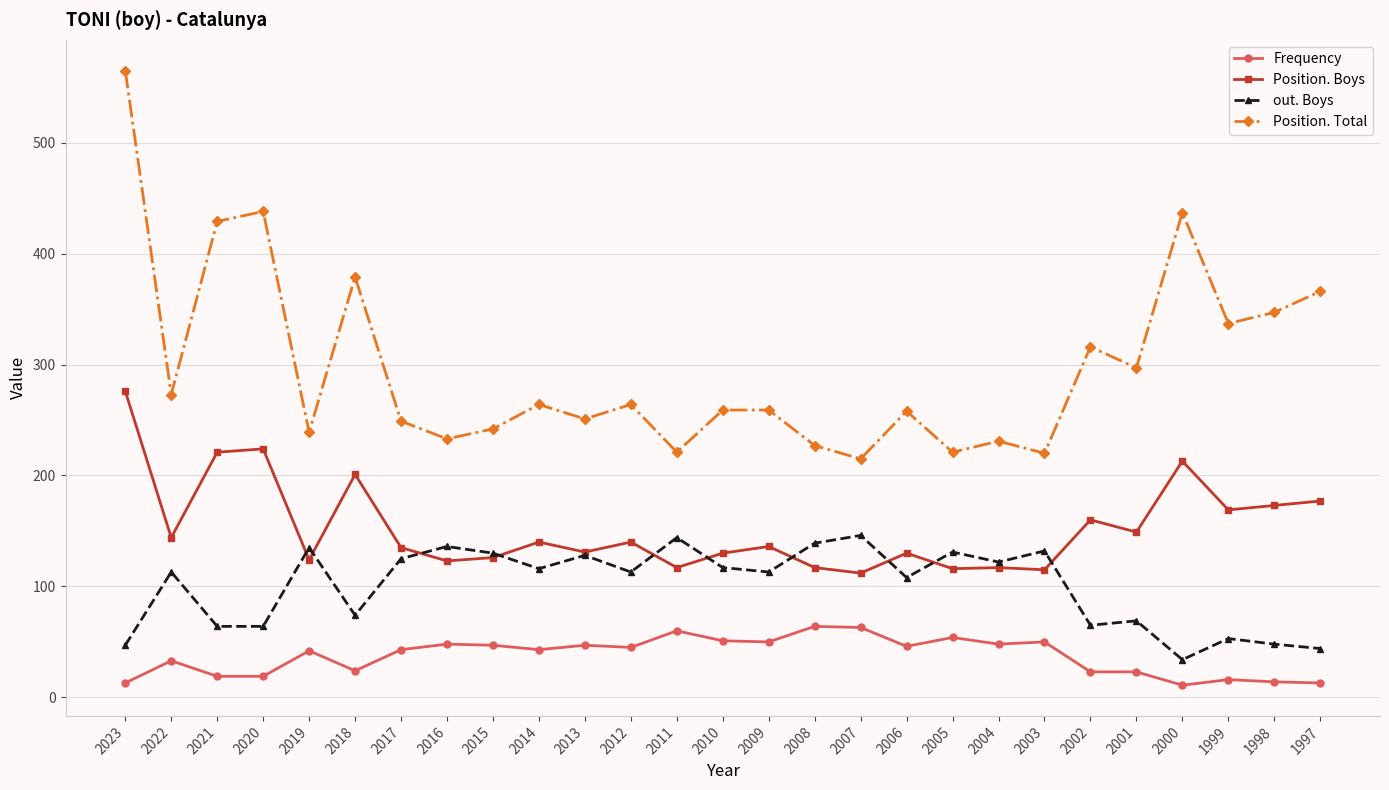

What is the difference between the Frequency values at 1998 and 1997?

1